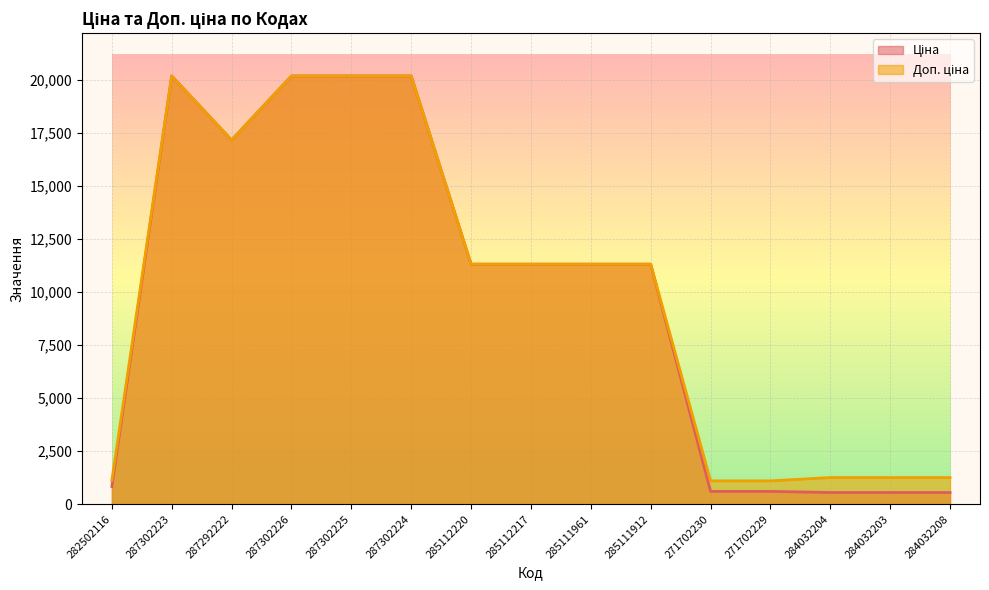

What is the total value across all series at 284032204?

1794.1